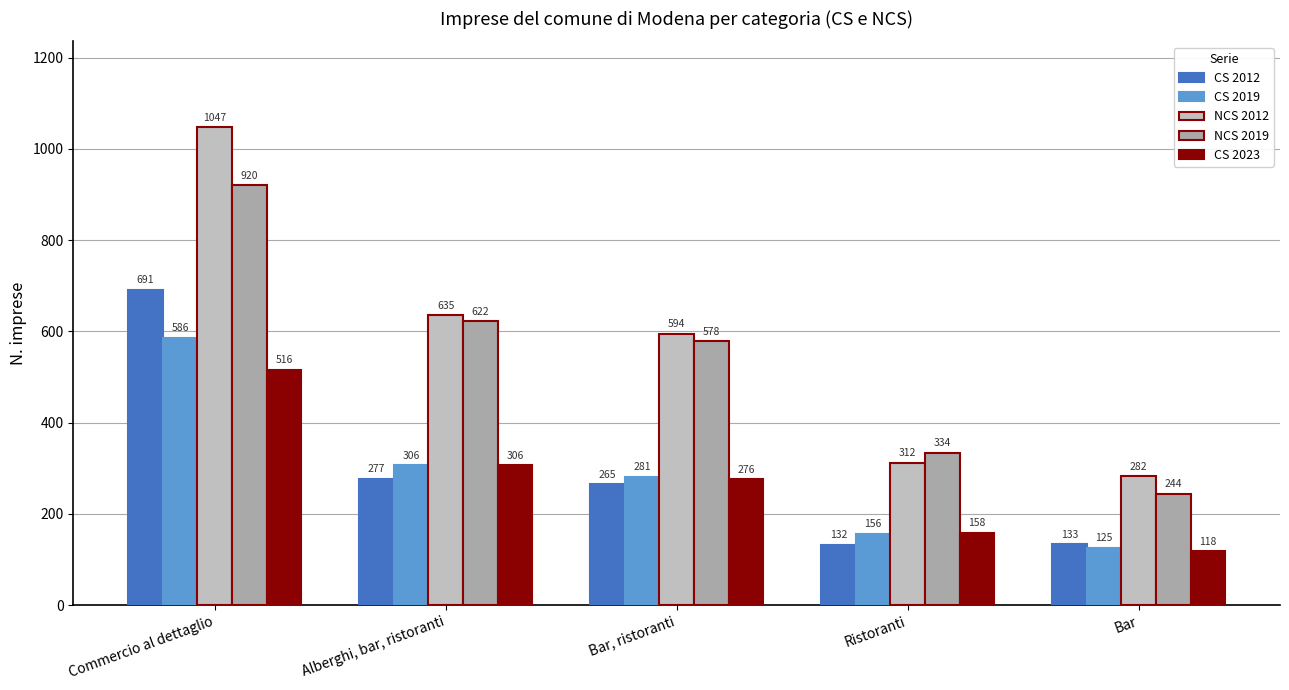

How many data points in CS 2012 are less than 265?

2